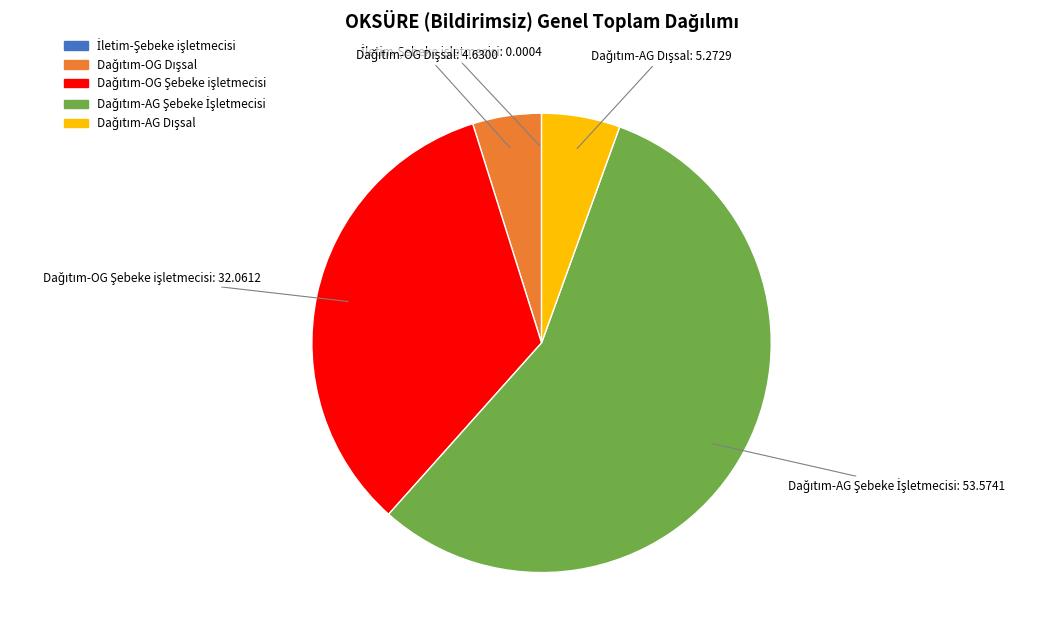

Is there a majority slice in this chart?

Yes